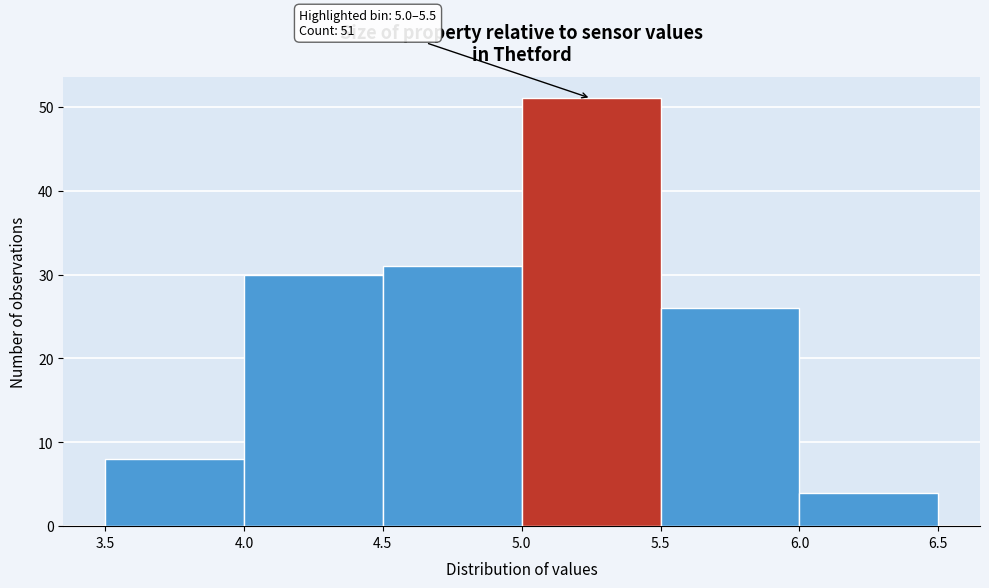

Over which range of the x-axis is the bar tallest?

5.0 to 5.5